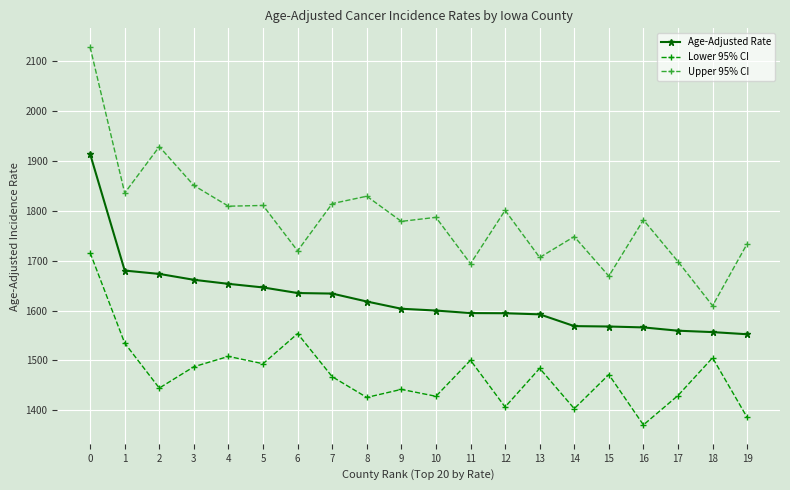

Which series changed the most between 3 and 12?

Lower 95% CI